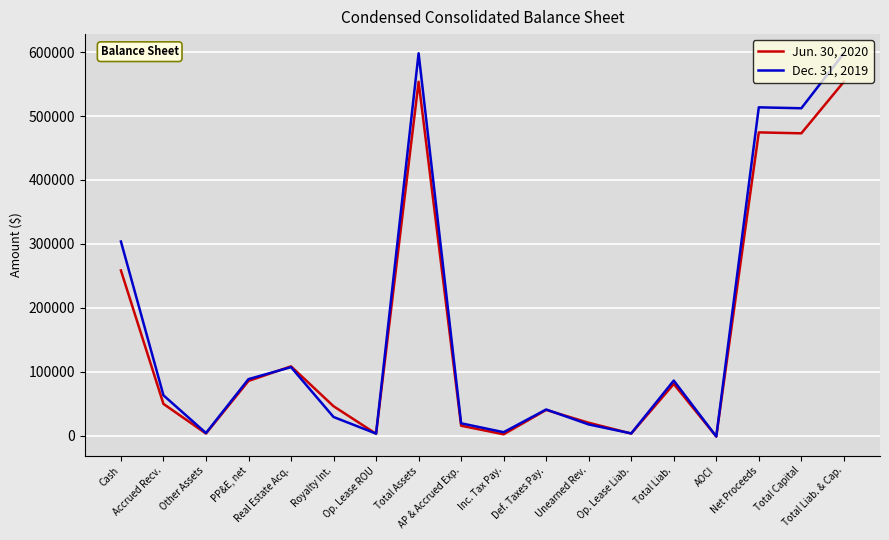

Where is the first local maximum for Jun. 30, 2020?

Real Estate Acq.